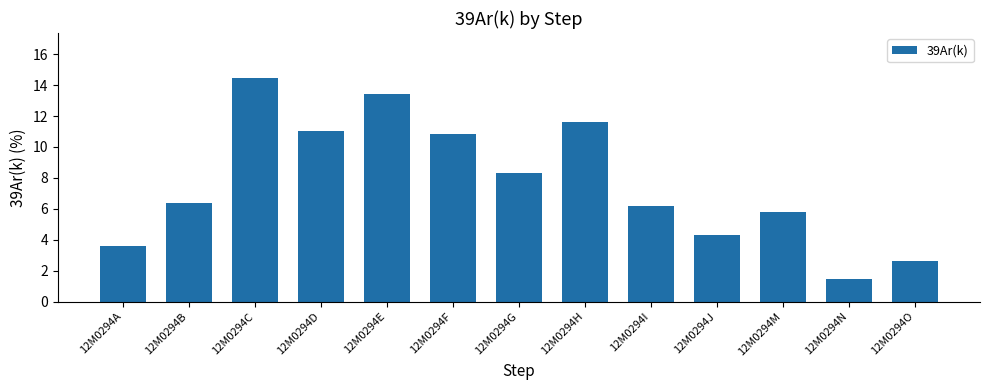

Is it true that the value at 12M0294F is 3.4?

False